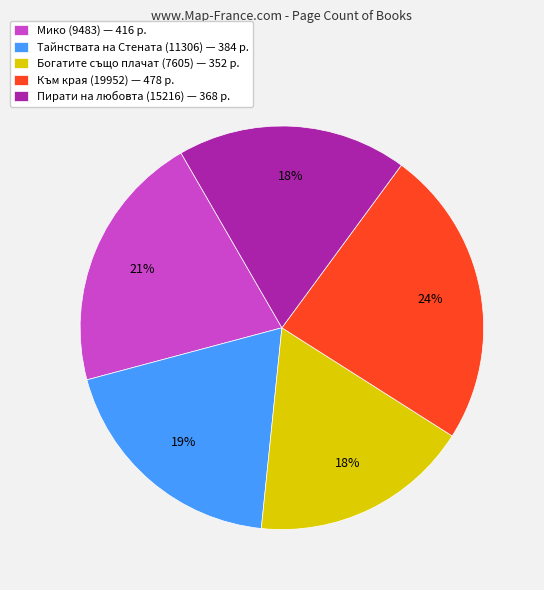

How many slices are in this pie chart?

5